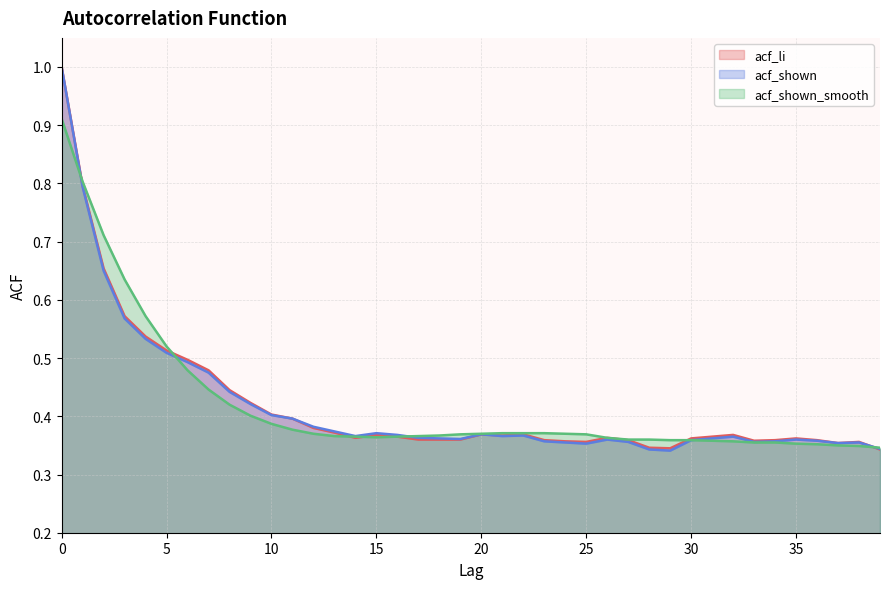

Does the chart have visible grid lines?

Yes